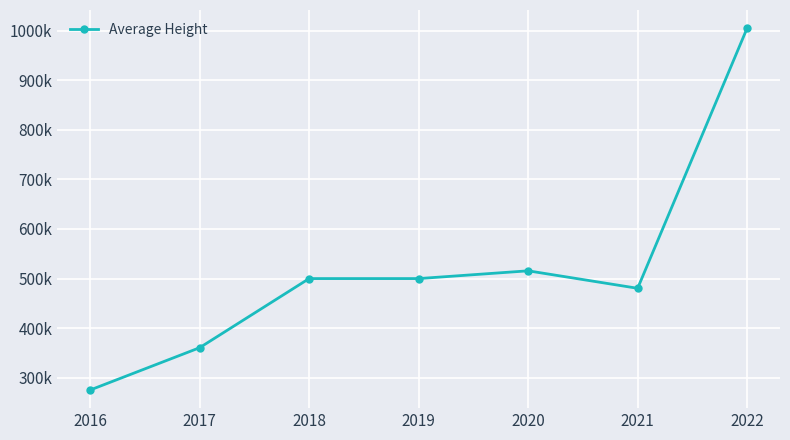

Is this an area chart (filled region under the line)?

No